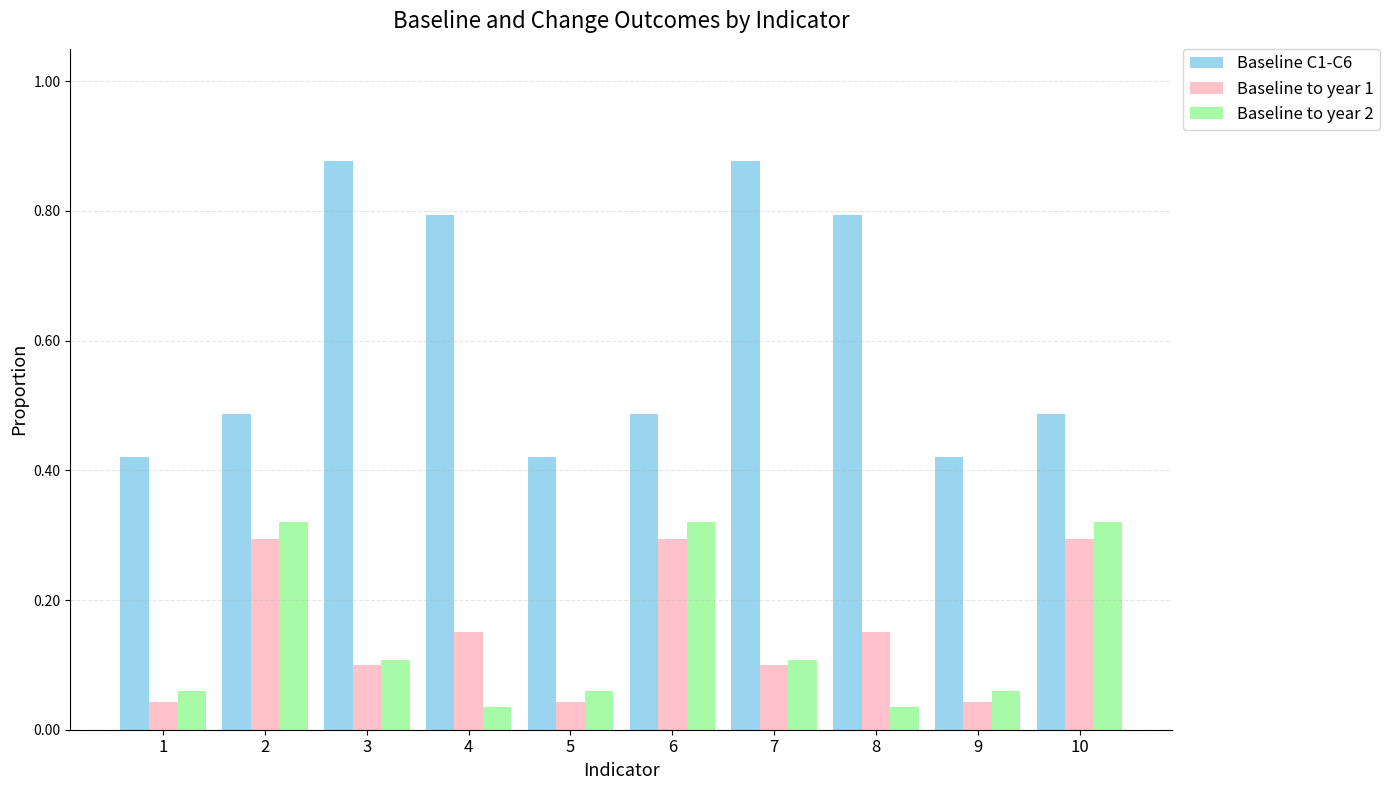

Which series changed the most between 1 and 10?

Baseline to year 2